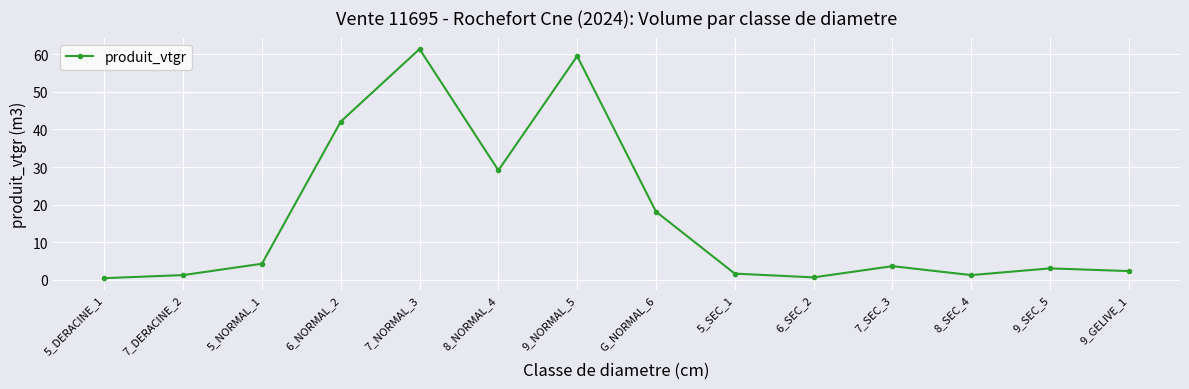

Between 9_GELIVE_1 and 6_NORMAL_2, which is larger?

6_NORMAL_2